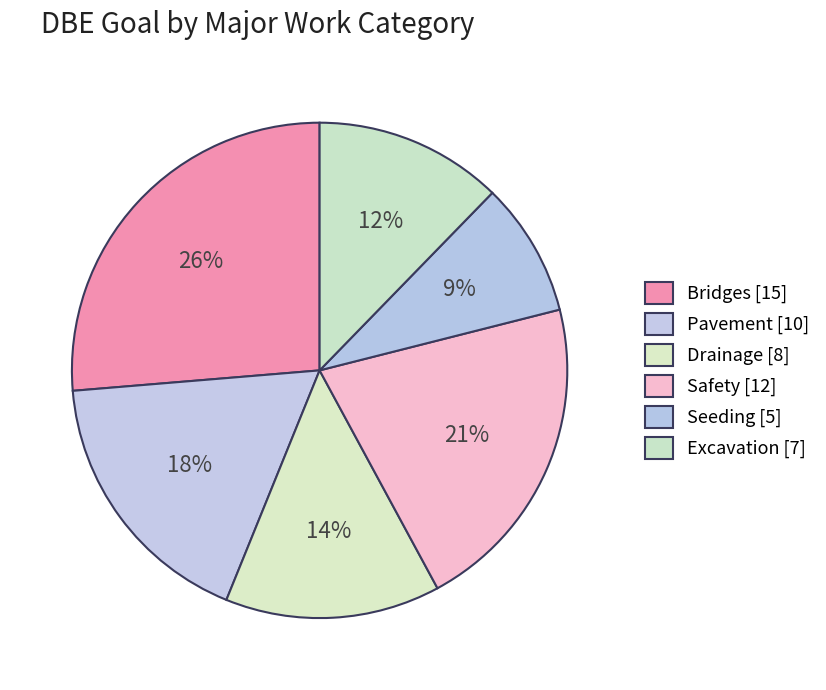

How many segments does this pie chart have?

6